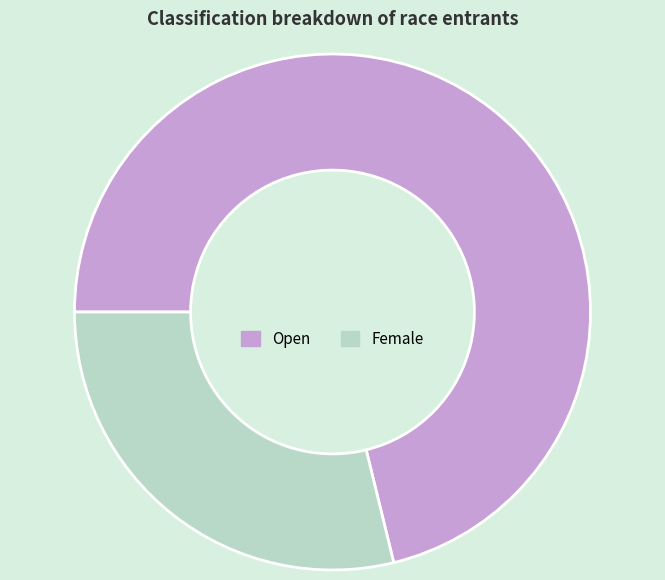

What is the smallest slice in the pie chart?

Female